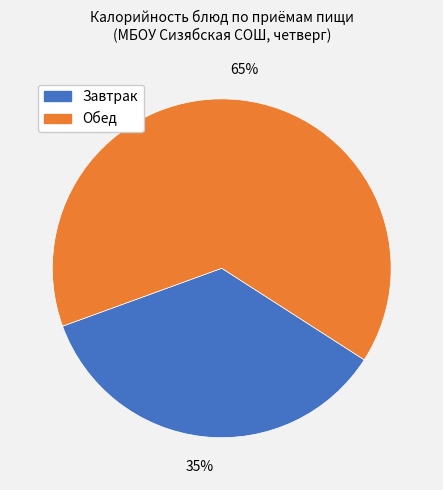

To the nearest percent, what is the average slice percentage?

50%